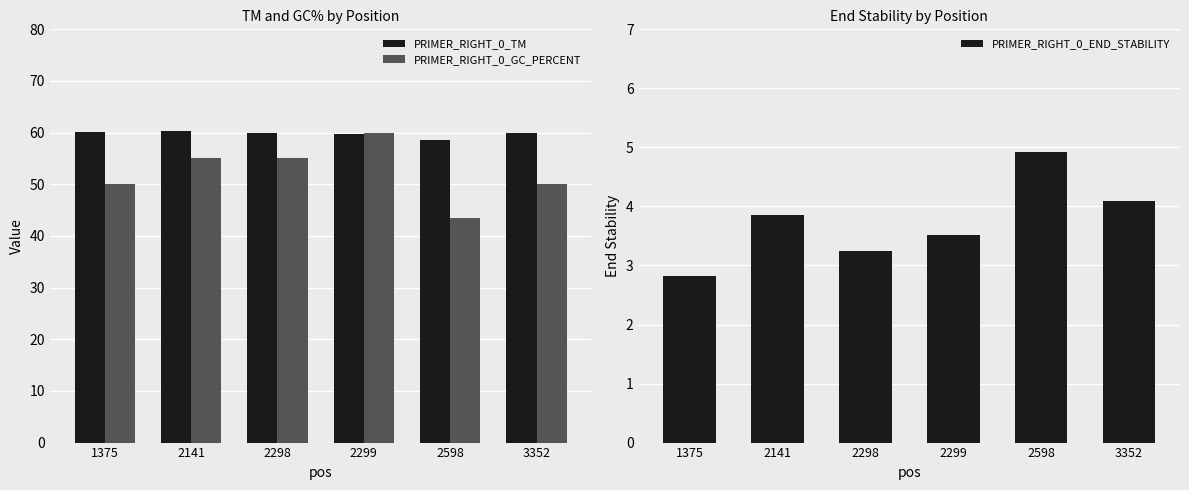

What is the value of the PRIMER_RIGHT_0_END_STABILITY bar at the 6th from the left?

4.1